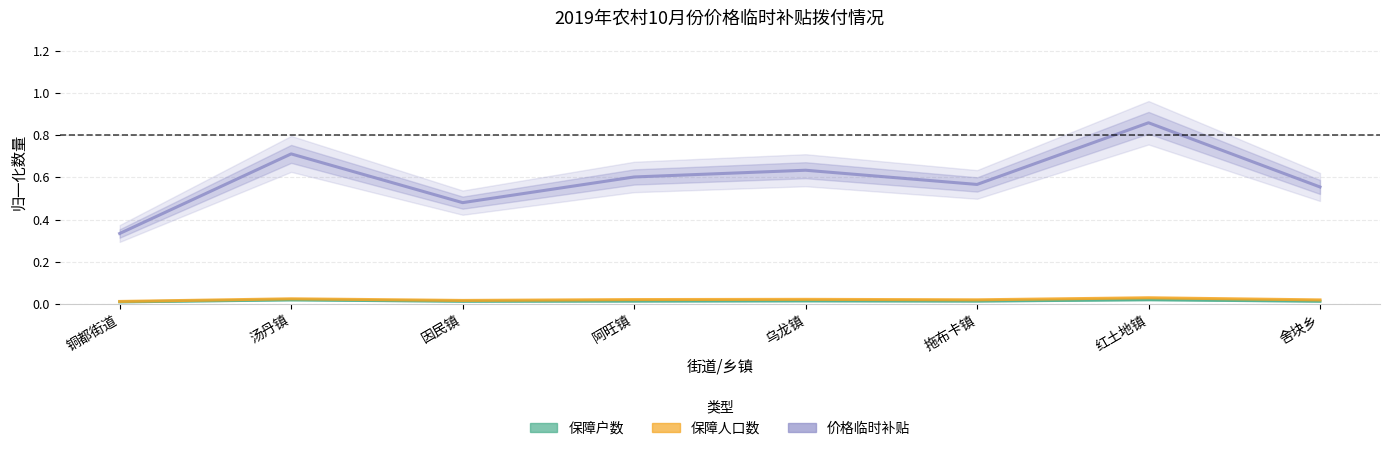

What is the highest value of the 价格临时补贴 series?

0.9